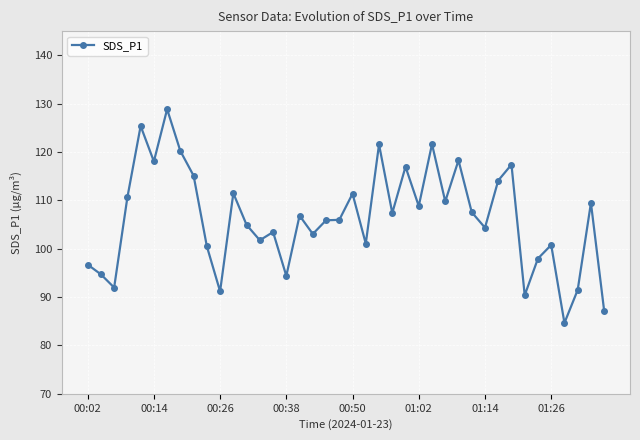

True or false: there are more than 2 points higher than both neighbors.

True